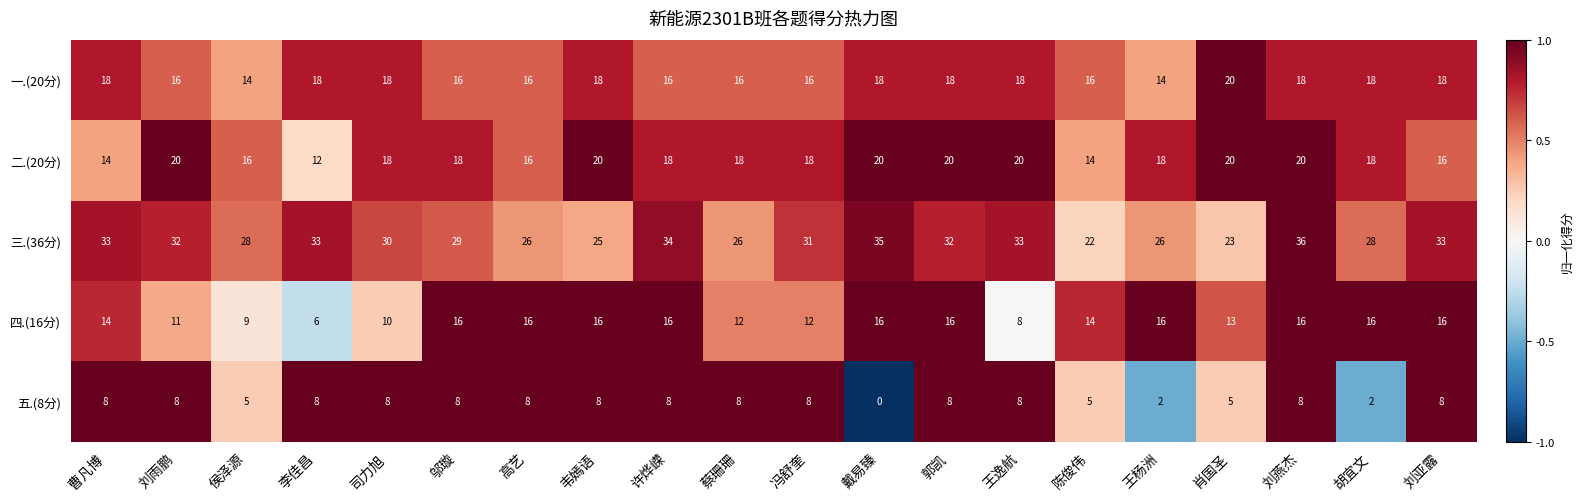

Rank the series at 韦嫣语 from lowest to highest value.

五.(8分), 四.(16分), 一.(20分), 二.(20分), 三.(36分)